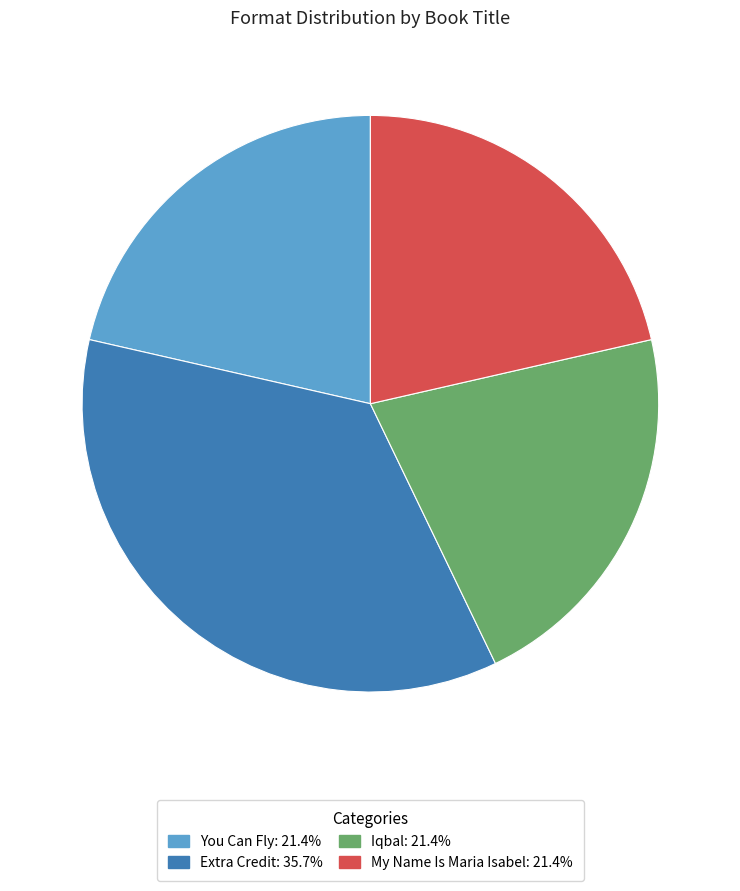

Combined, do Iqbal and You Can Fly account for over 50%?

No